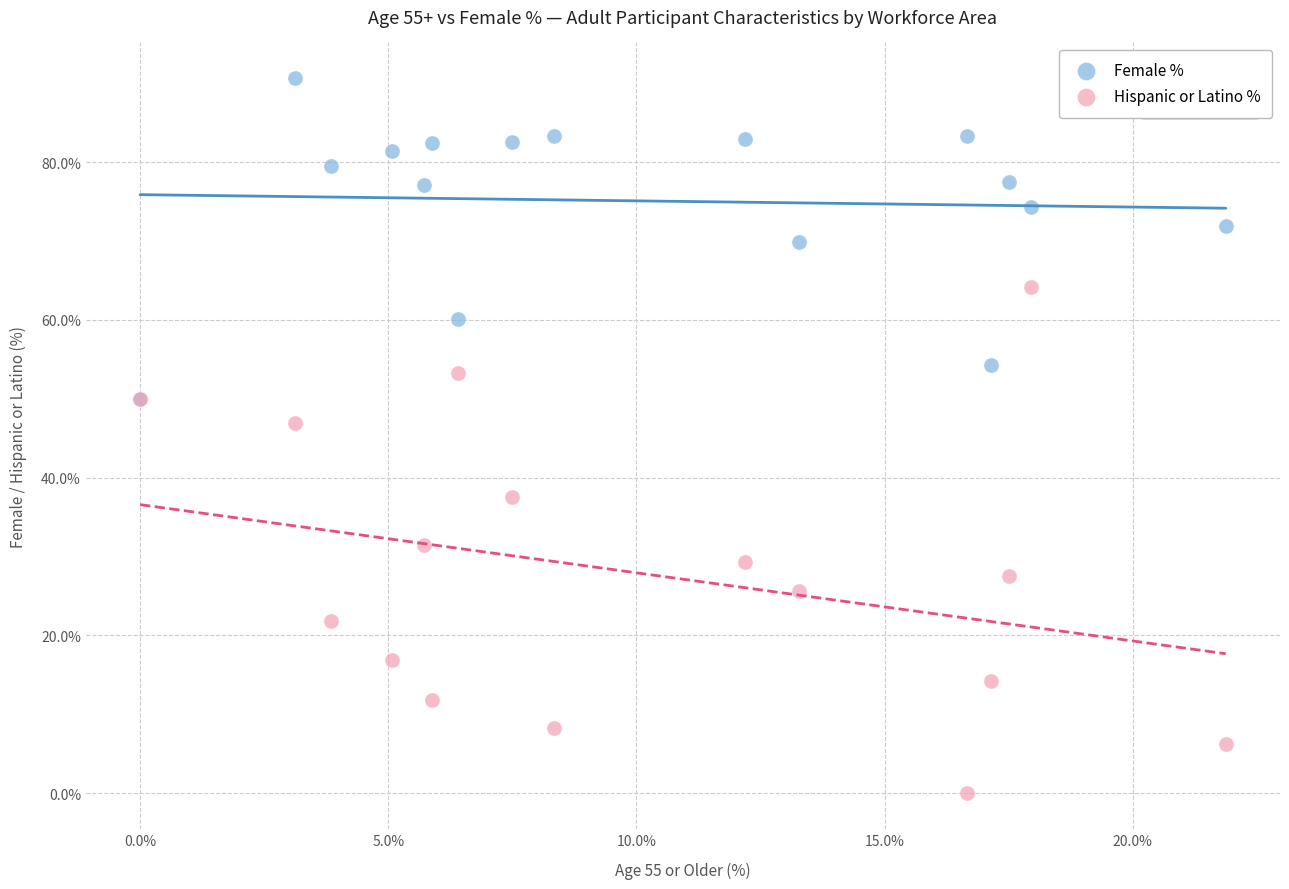

Across all series, what Y value is closest to 45?

46.9